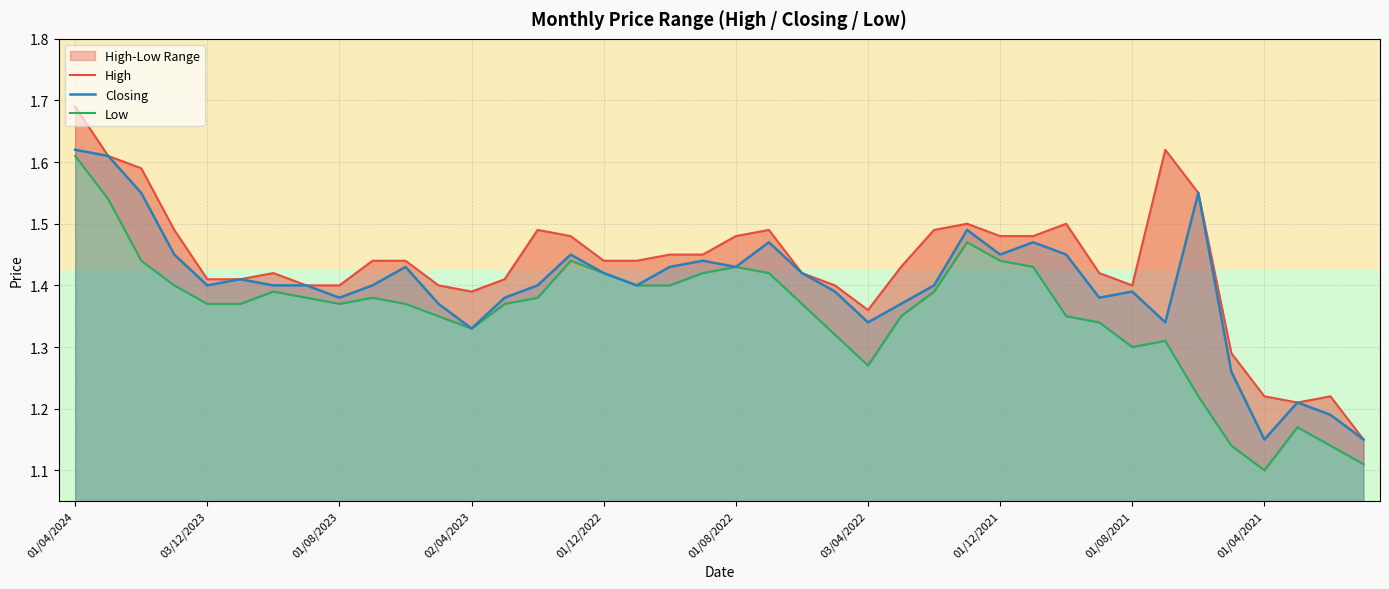

What is the value of the Closing point at the 7th from the left?

1.4